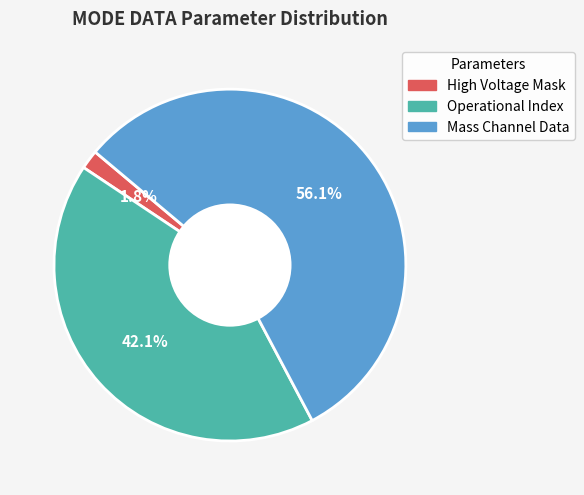

To the nearest percent, what is the difference between the largest and smallest slice percentages?

54%